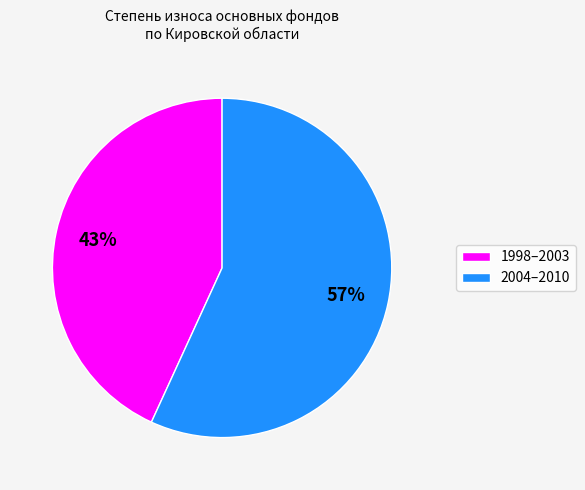

What is the smallest slice in the pie chart?

1998–2003